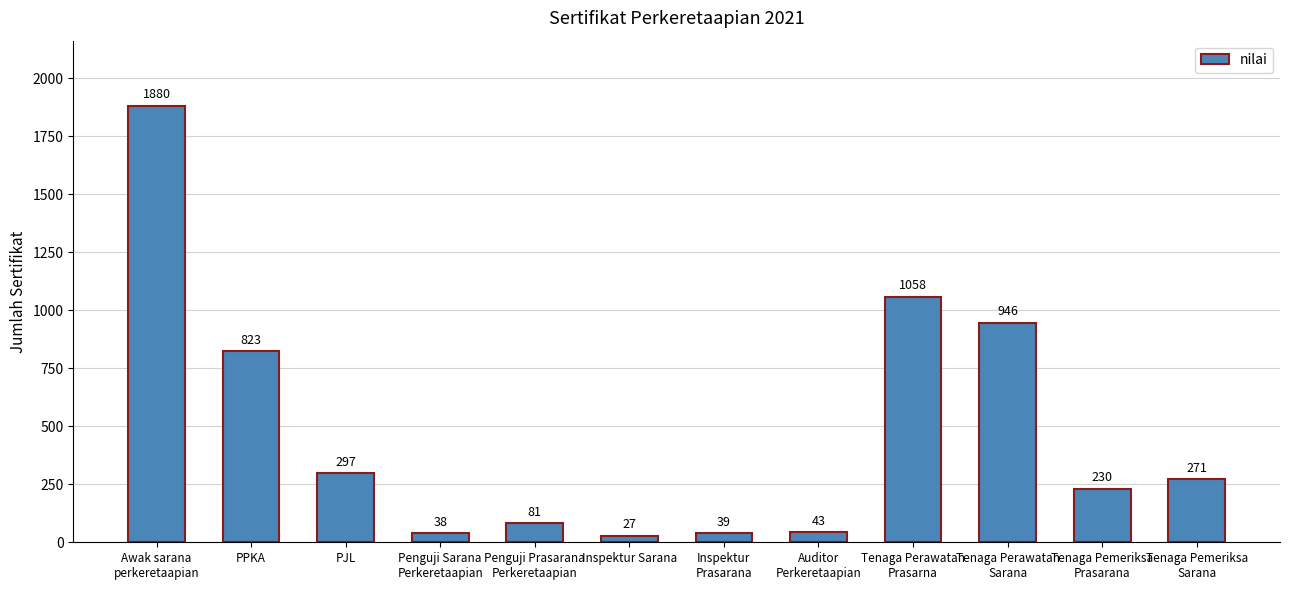

What is the sum of all values?

5733